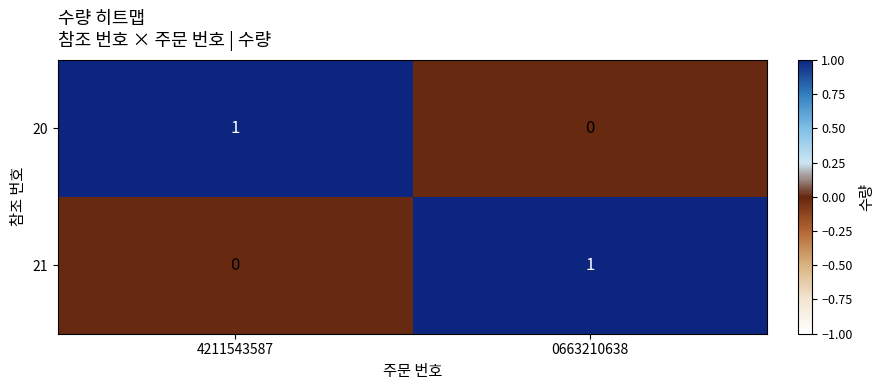

Count the number of categories in the chart.

2